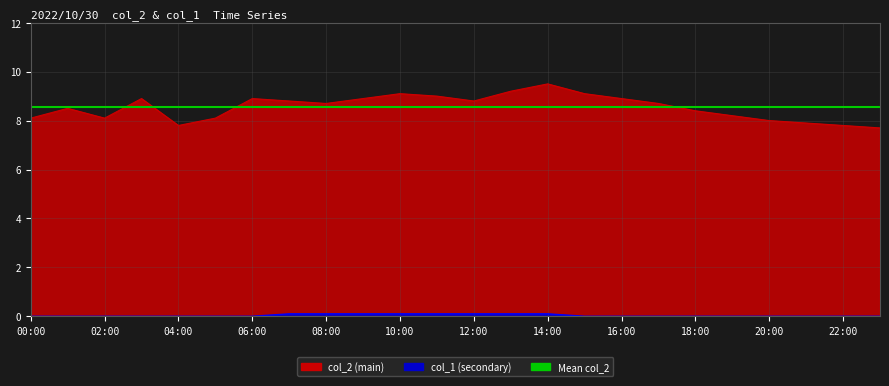

At which category does the chart reach its minimum across all series?

00:00